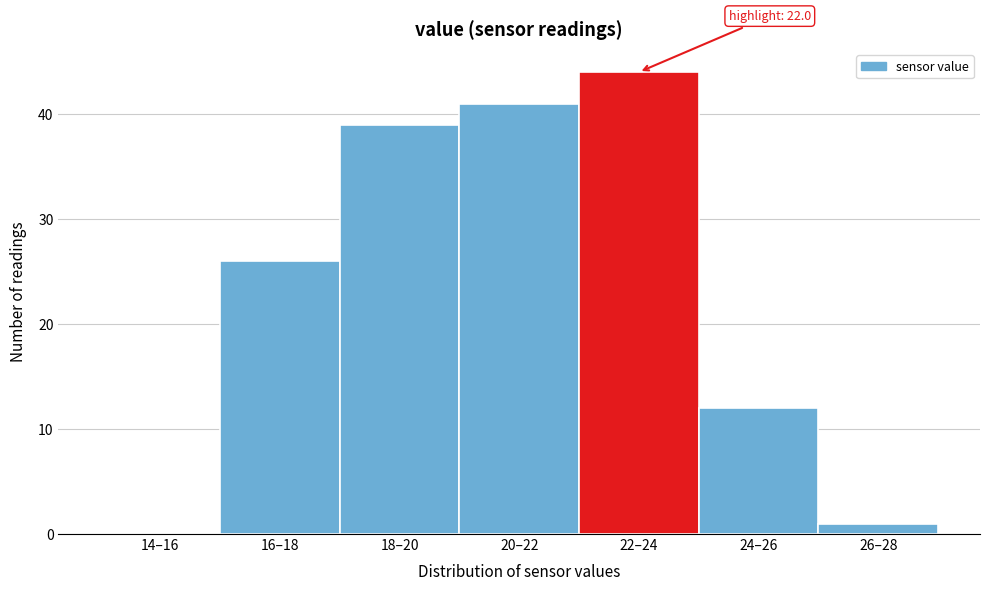

Reading right to left, extract all data points from this chart.

26–28=1	24–26=12	22–24=44	20–22=41	18–20=39	16–18=26	14–16=0